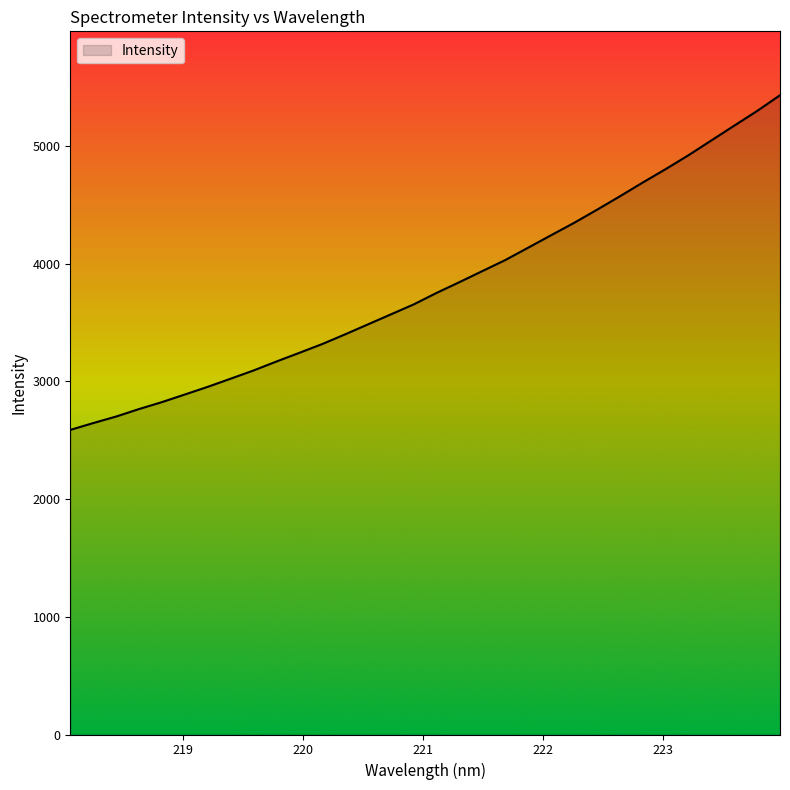

What is the maximum value shown in the chart?

5429.9